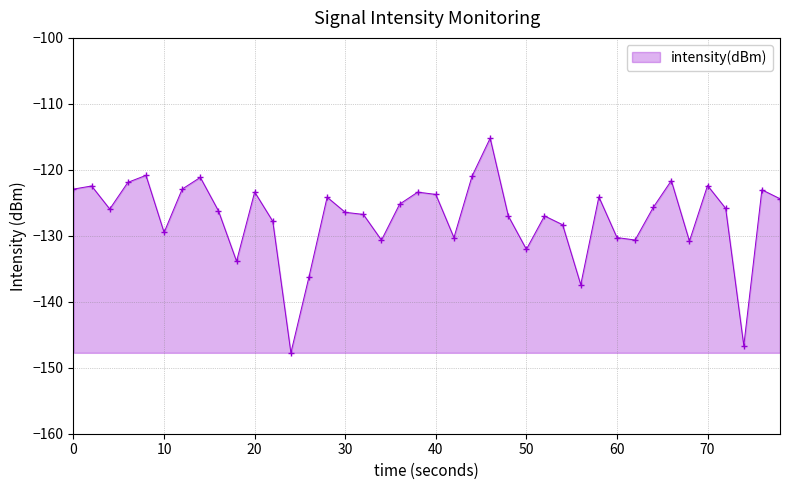

True or false: there are more than 2 points higher than both neighbors.

True